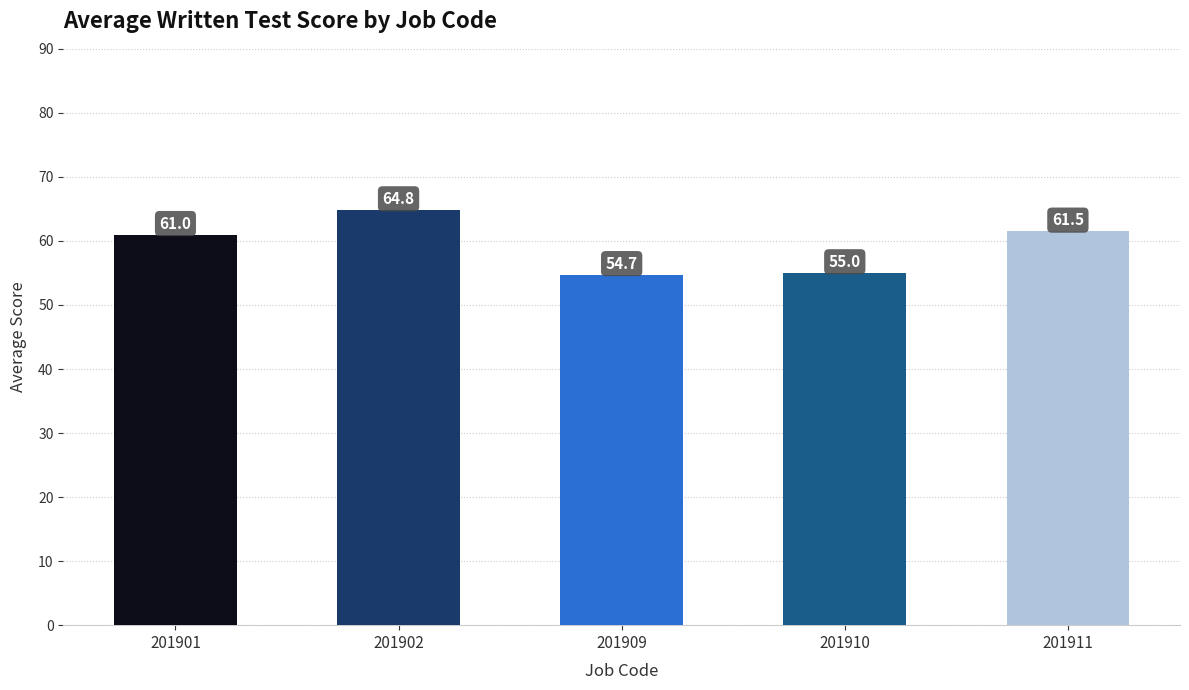

What is the value of the 3rd bar from the left?

54.7